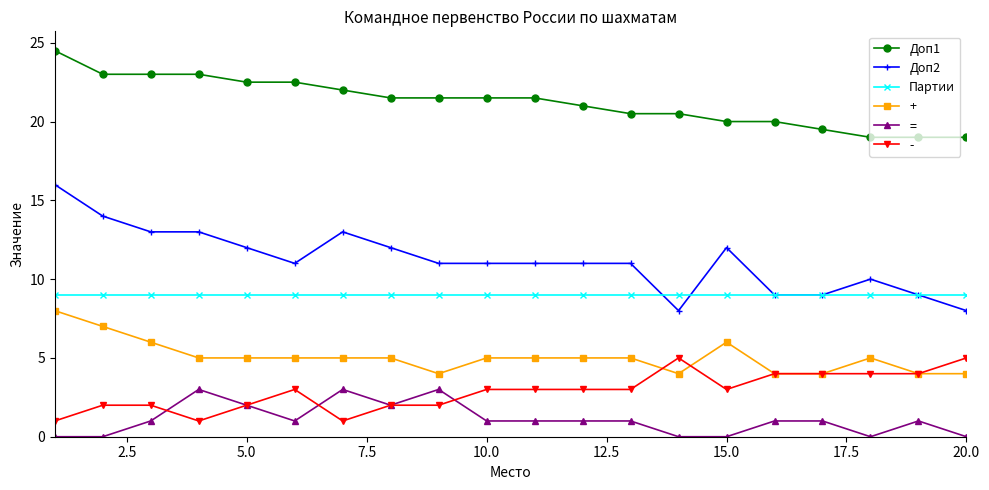

Which series has the widest spread of values?

Доп2